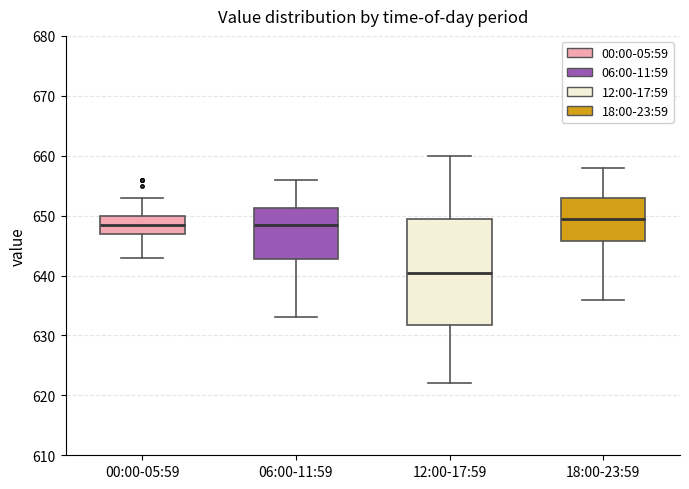

Reading left to right, read every box against the y-axis: the position of its median line, the range the box covers, and the ends of its whiskers. The values are not printed on the chart, so give them approximately, as read against the axis.

00:00-05:59: median 649, box 647 to 650, whiskers 643 to 653
06:00-11:59: median 649, box 643 to 651, whiskers 633 to 656
12:00-17:59: median 641, box 632 to 650, whiskers 622 to 660
18:00-23:59: median 650, box 646 to 653, whiskers 636 to 658